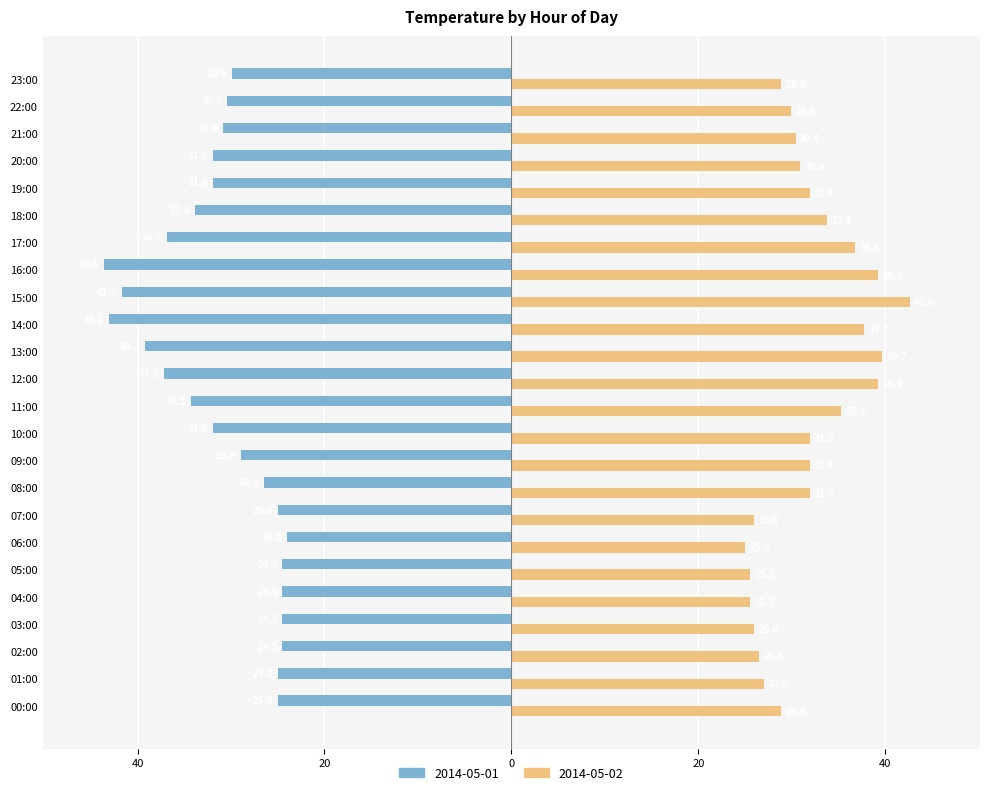

At how many categories does at least one series exceed 21?

24